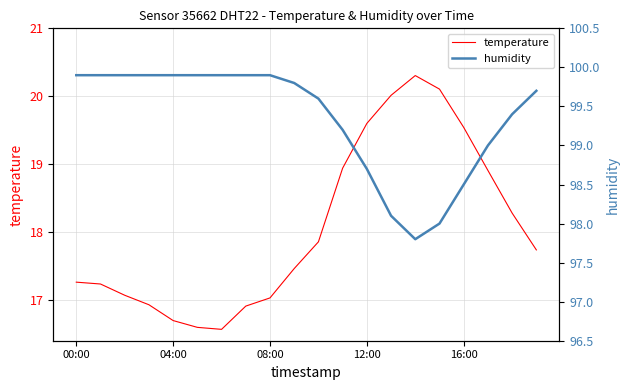

The temperature series shows 9.4 at 12:00. True or false?

False